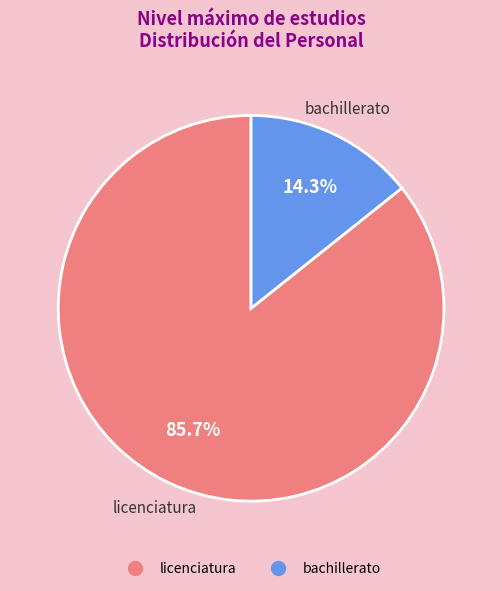

Which has a higher value, licenciatura or bachillerato?

licenciatura